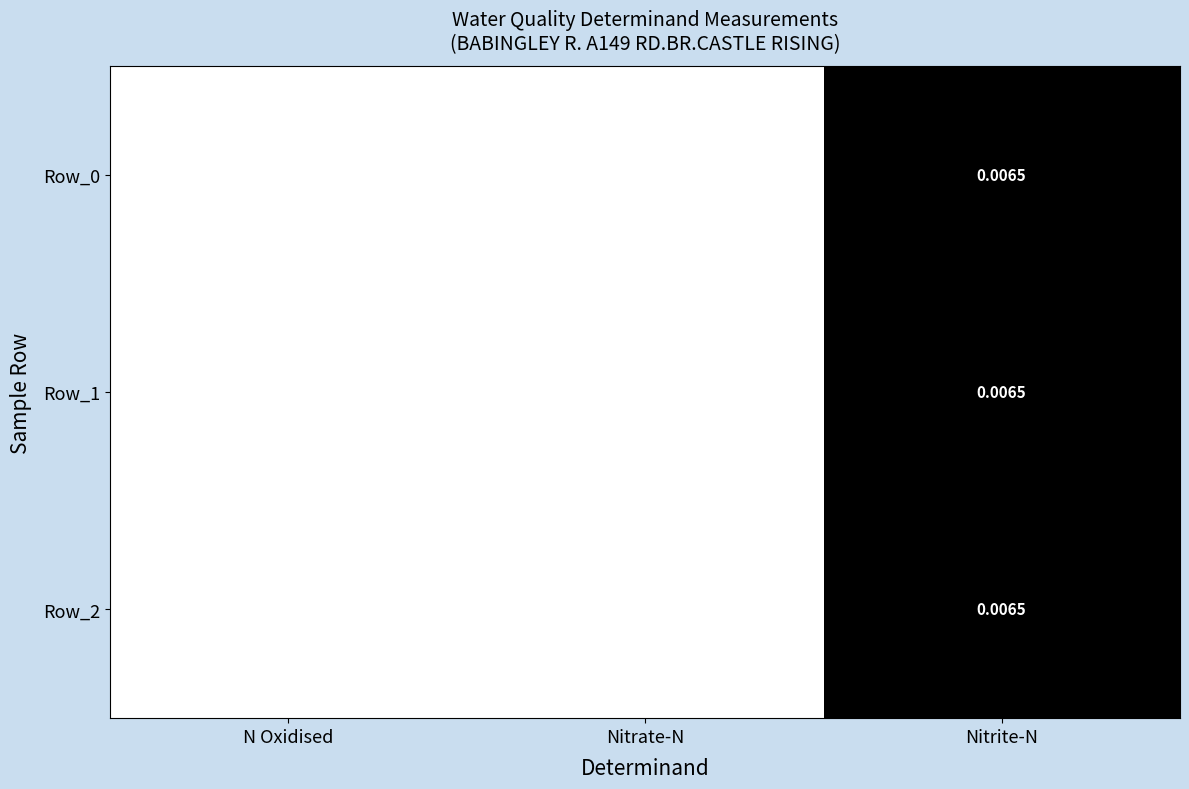

Where does the Row_0 series first go above 12?

N Oxidised